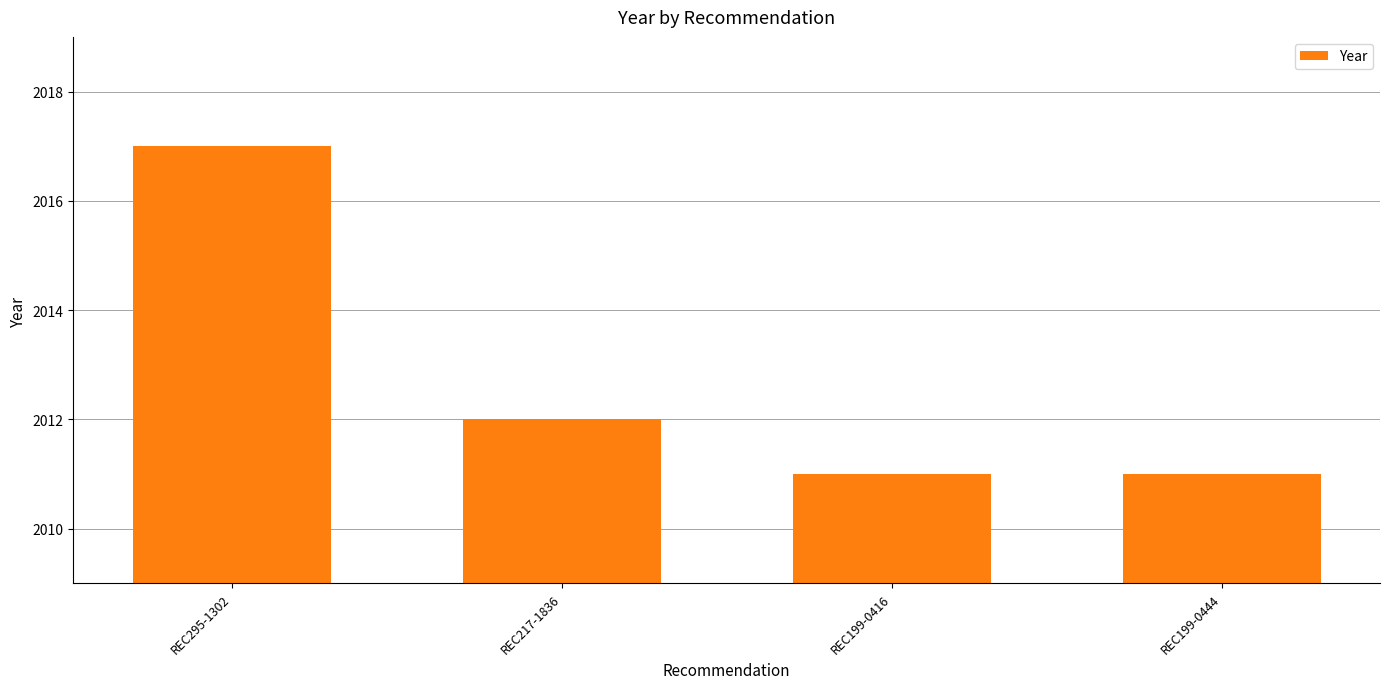

The chart shows a value of 2017 at REC295-1302. True or false?

True